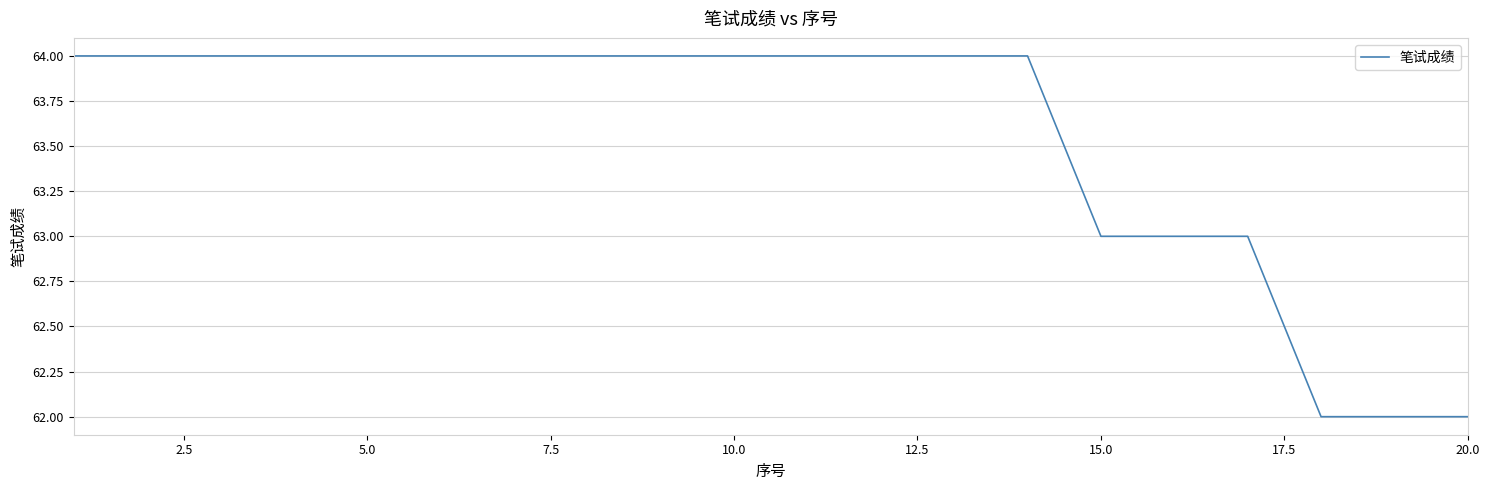

Reading left to right, what are all the values shown in this chart?

64	64	64	64	64	64	64	64	64	64	64	64	64	64	63	63	63	62	62	62